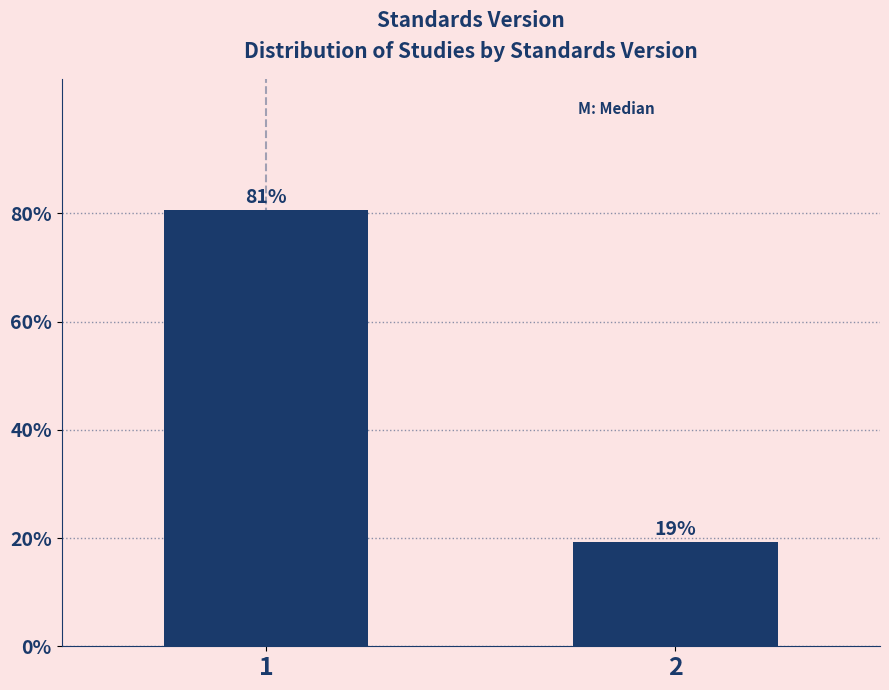

What is the value of the 2nd bar from the left?

19.4